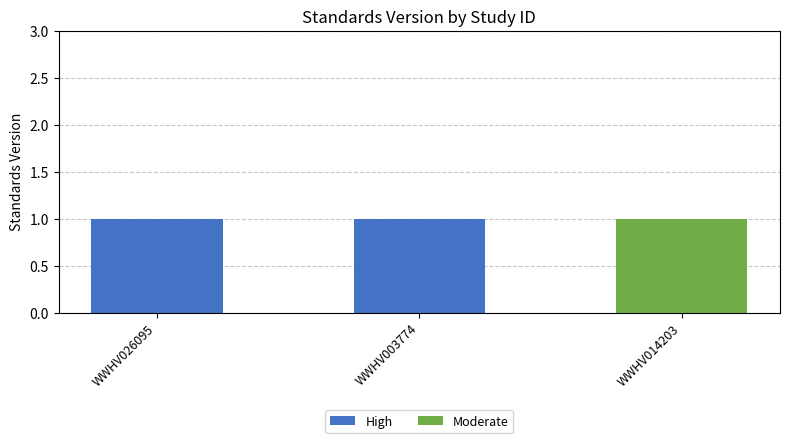

True or false: High has a value of 1 at WWHV003774.

True